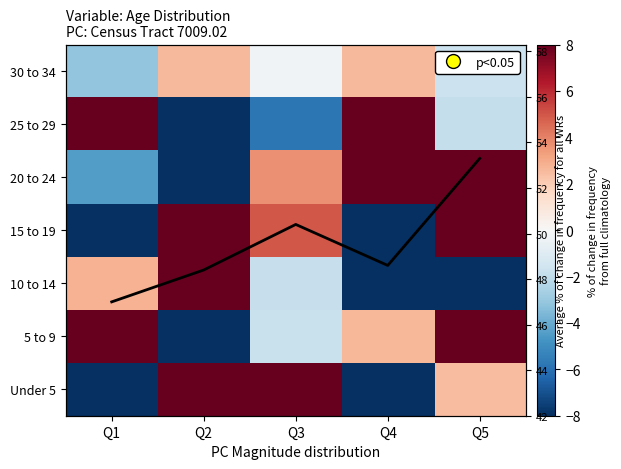

Between Q5 and Q3, which is larger?

Q3